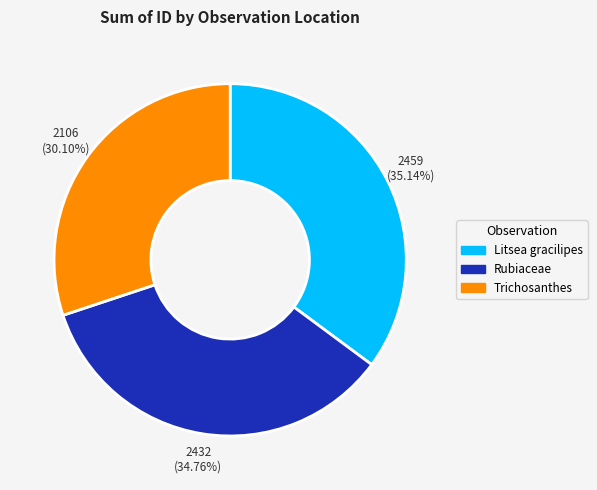

To the nearest percent, what is the average slice percentage?

33%